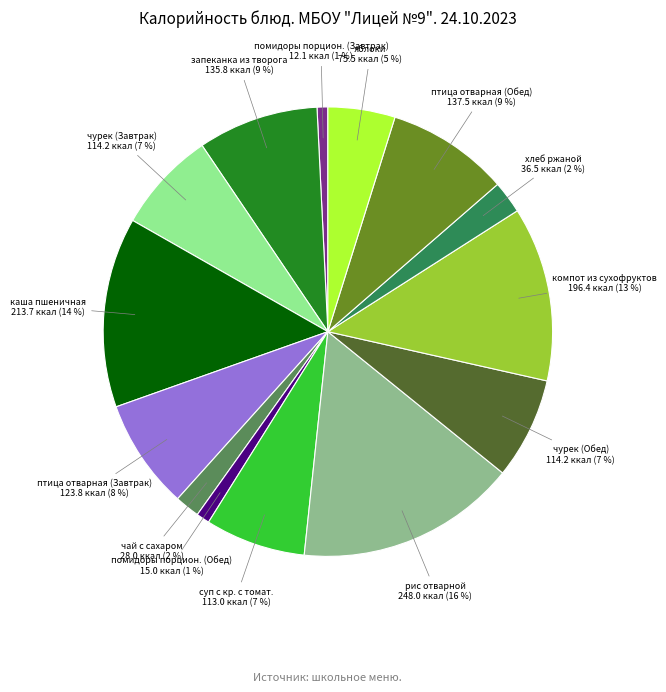

What is the largest slice in the pie chart?

рис отварной